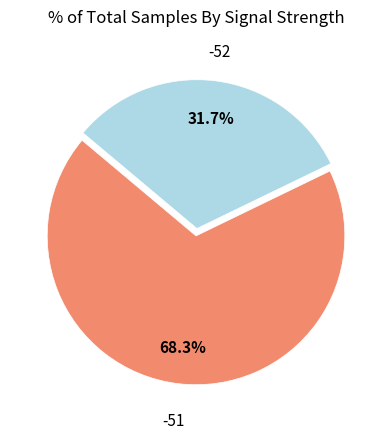

Does any single category account for the majority?

Yes